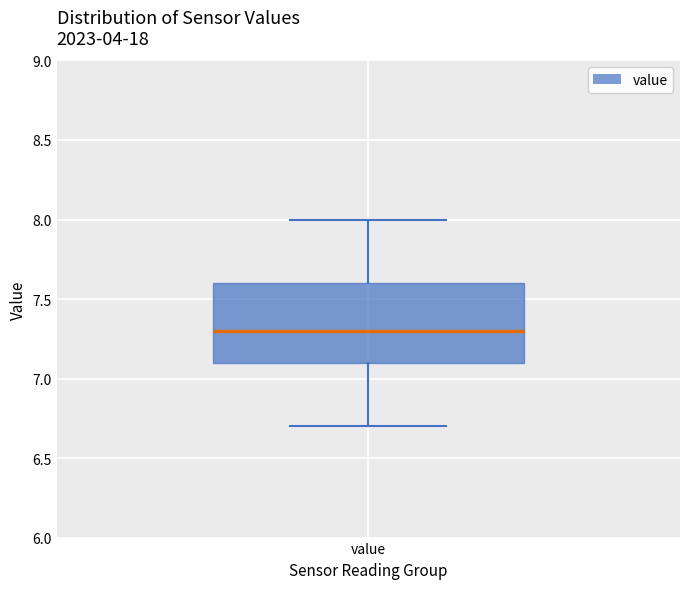

Read this box plot against the y-axis: the position of the median line, the range covered by the box, and the ends of both whiskers. The values are not printed on the chart, so give them approximately, as read against the axis.

median 7.3, box 7.1 to 7.6, whiskers 6.7 to 8.0